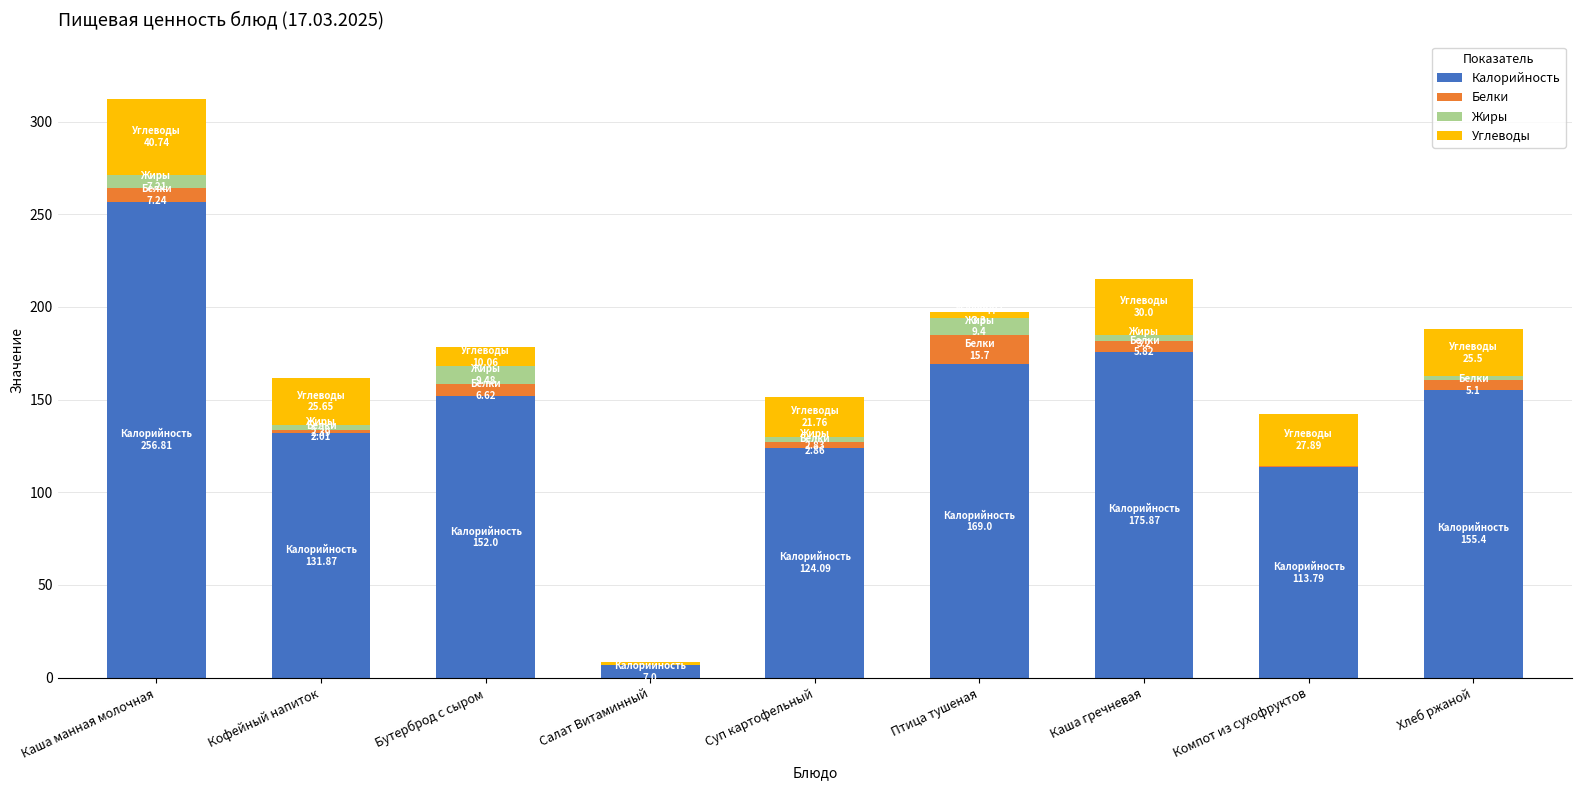

At which category is the sum across all series the highest?

Каша манная молочная